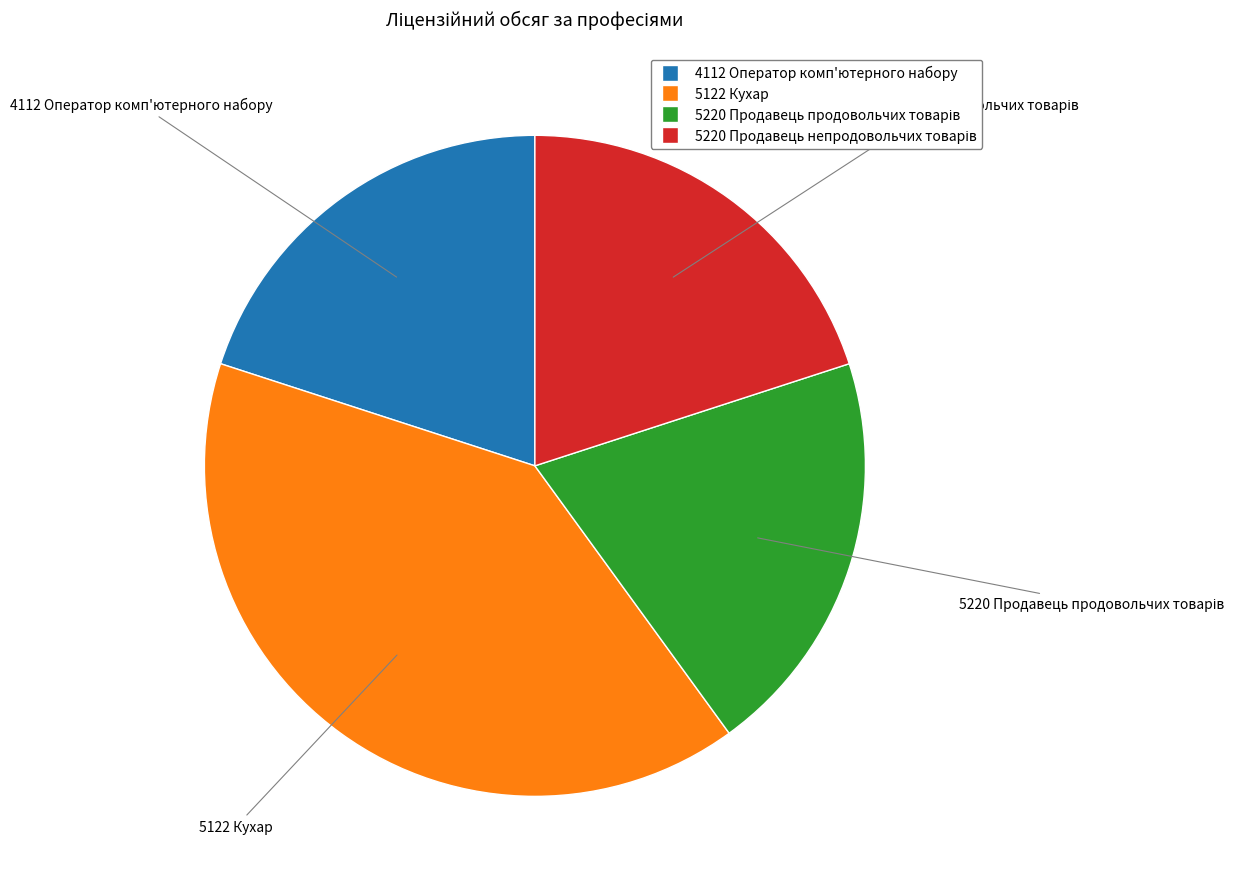

Which category has the biggest portion of the pie?

5122 Кухар